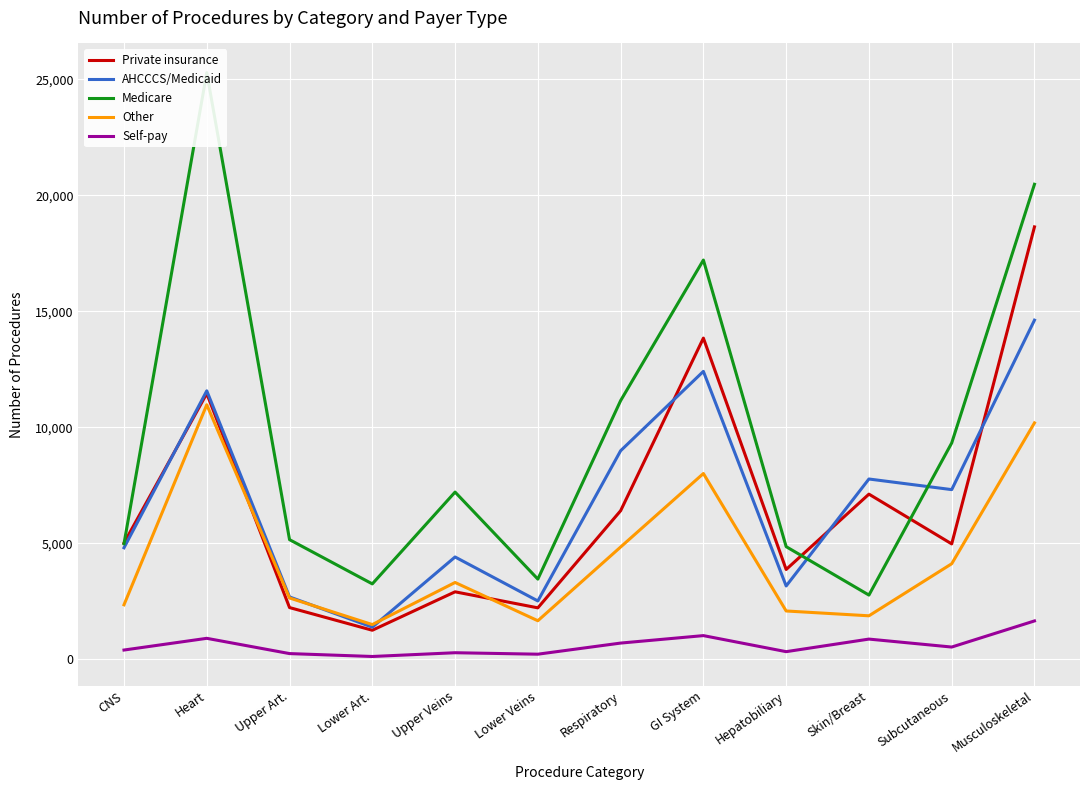

In Private insurance, how many points are higher than both neighbors (excluding endpoints)?

4